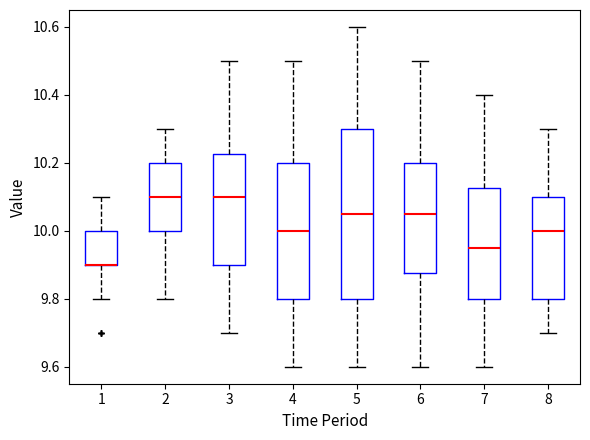

Comparing the boxes themselves (not the whiskers), which one is the tallest?

5